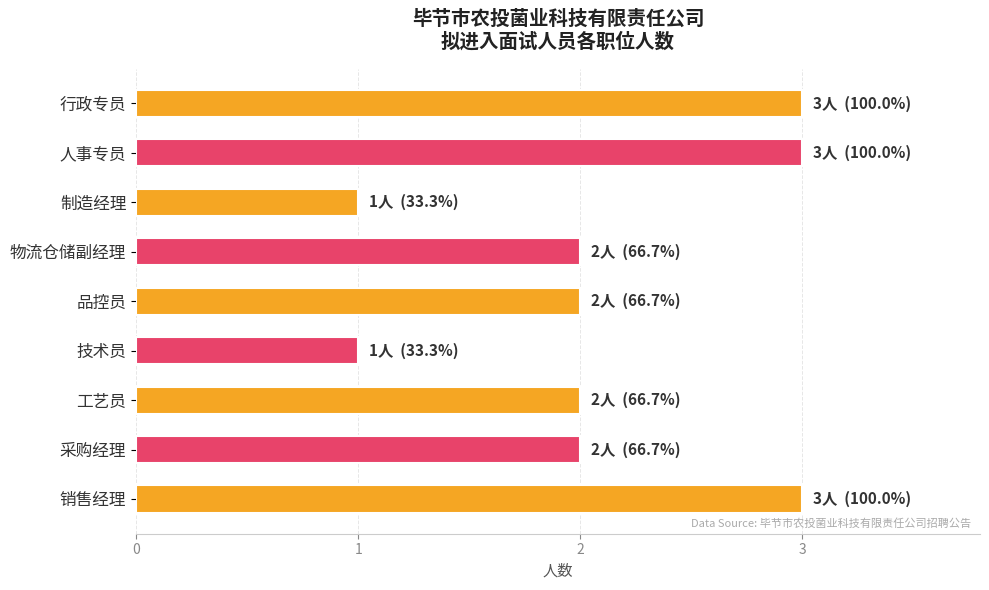

Are the bars grouped side by side (vs. stacked)?

No